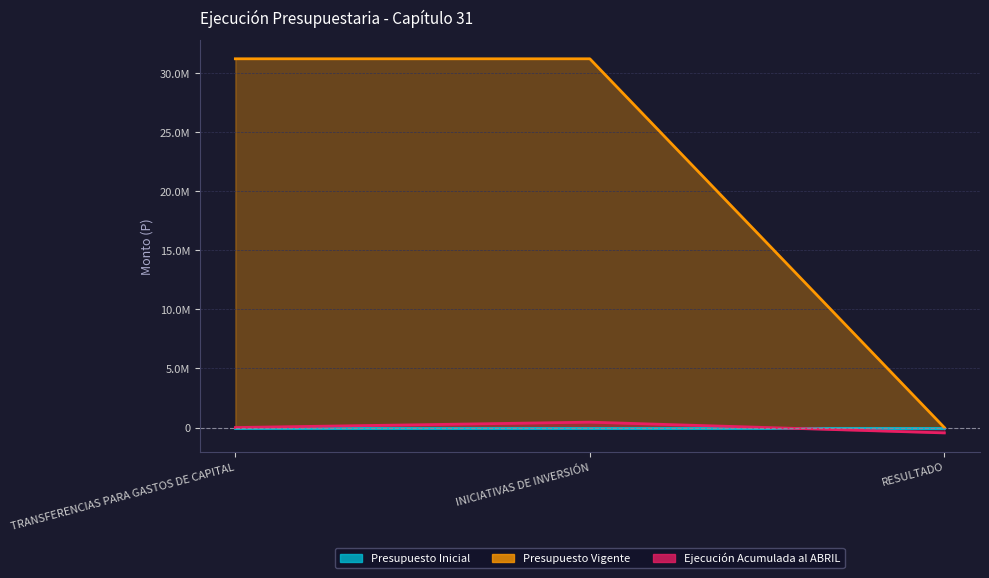

At which label does Ejecución Acumulada al ABRIL first exceed 0?

INICIATIVAS DE INVERSIÓN